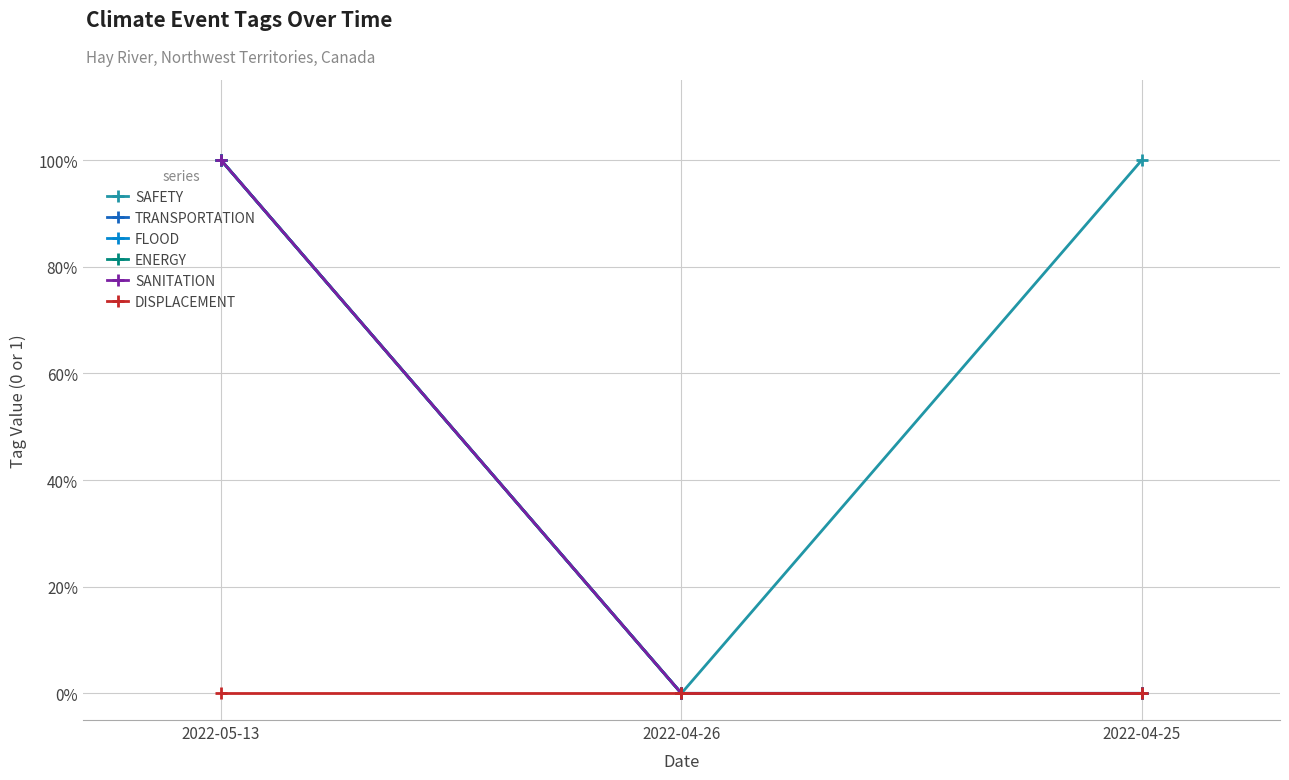

Is this an area chart (filled region under the line)?

No